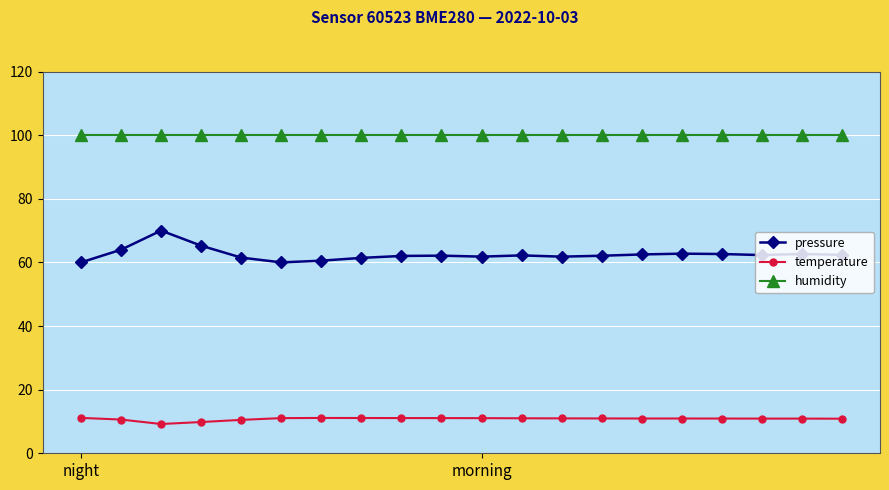

True or false: pressure has more than 1 points higher than both neighbors.

True